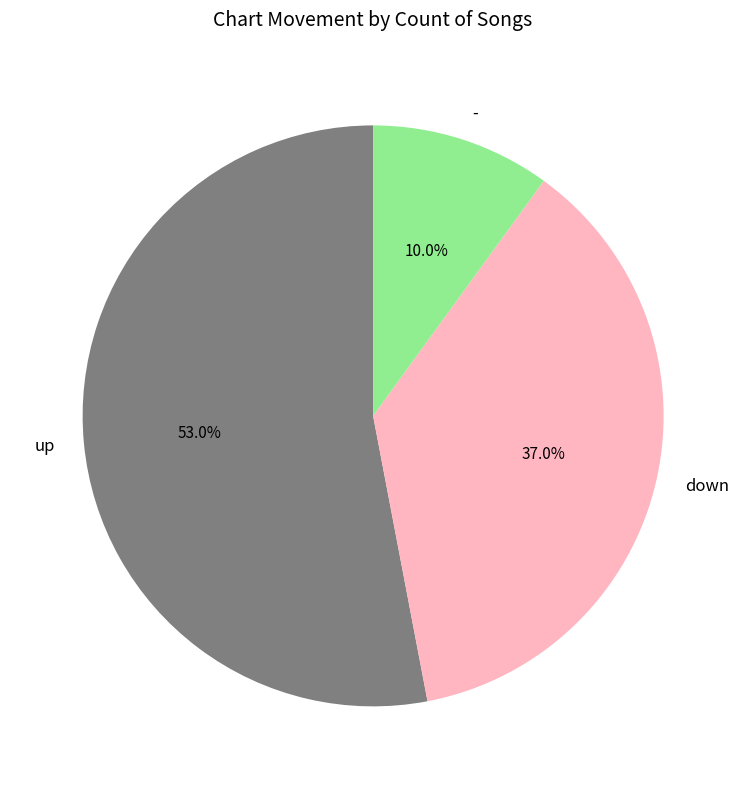

What percentage is NOT represented by -?

90.0%